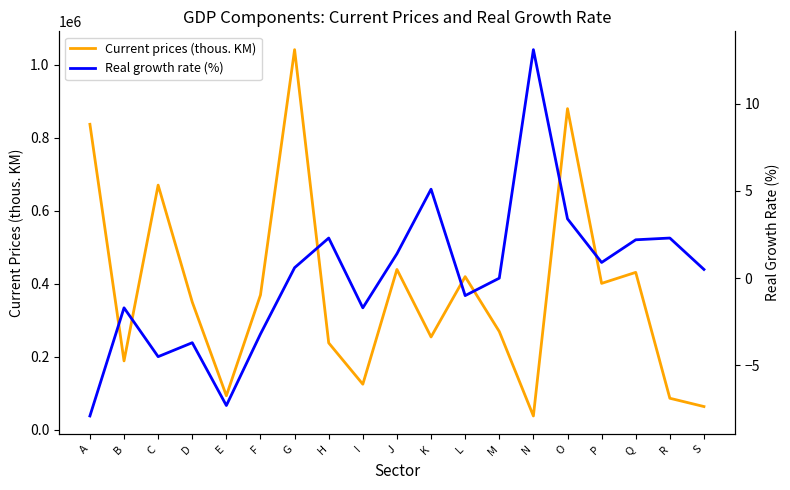

Is it true that Real growth rate (%) equals 0.9 at P?

True